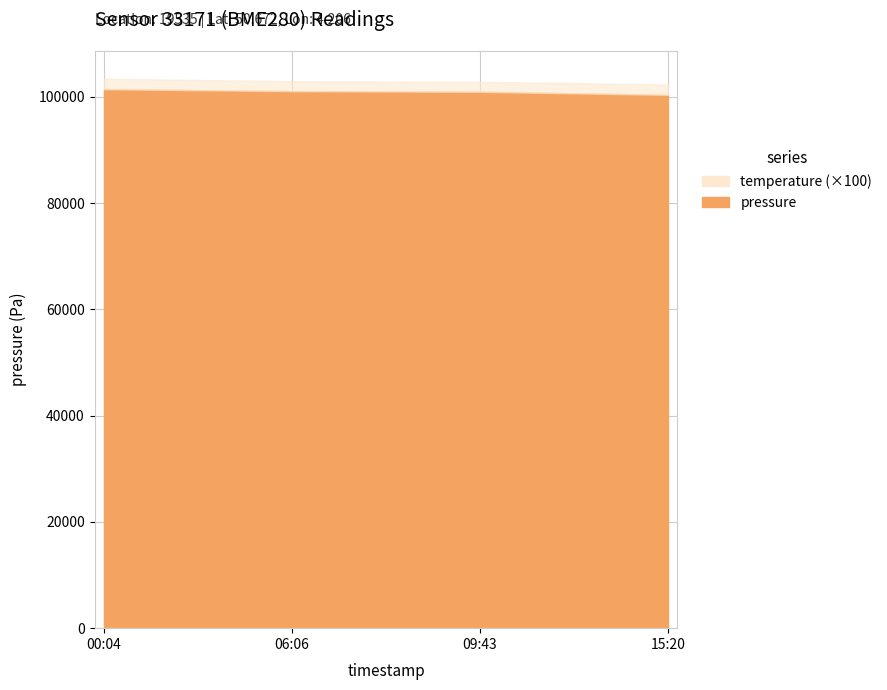

The chart shows a value of 101054.2 at 06:06. True or false?

True